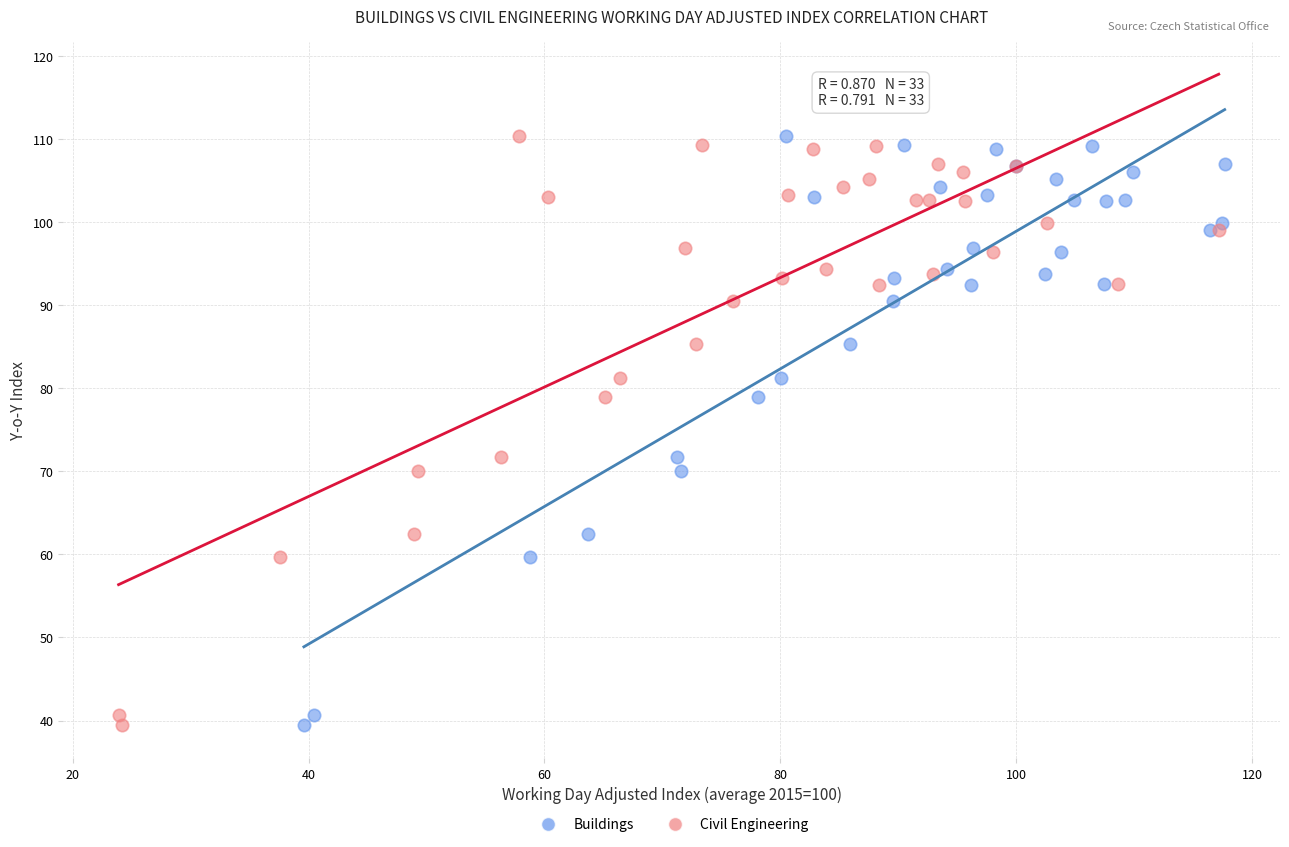

What are all the series names shown in the legend?

Buildings, Civil Engineering